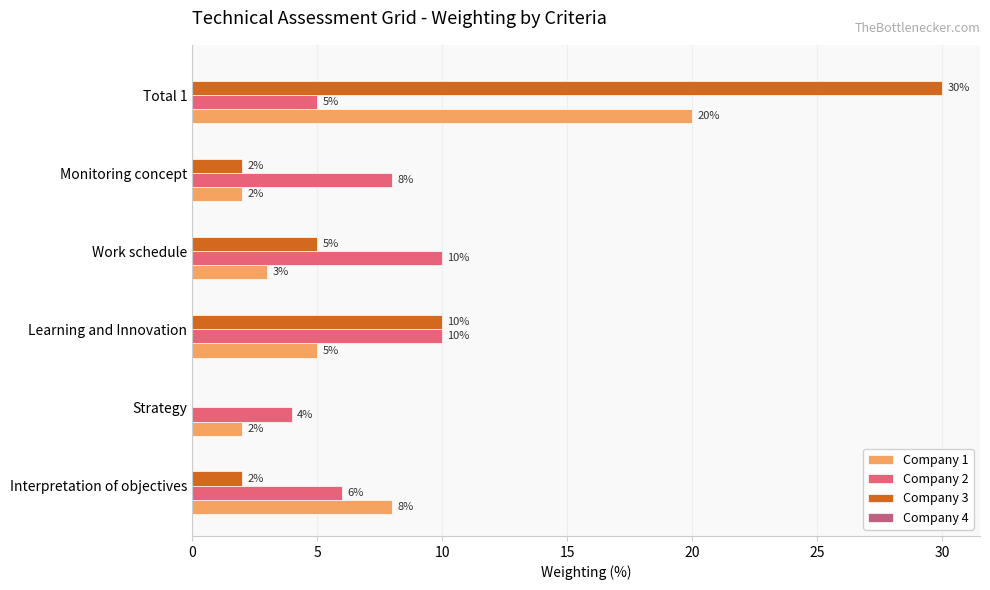

Between Interpretation of objectives and Work schedule, which series saw the biggest shift?

Company 1